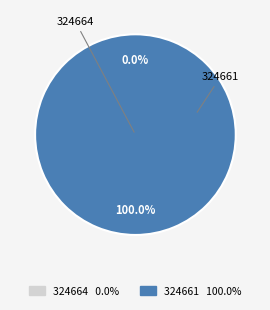

How much of the chart is everything except 324664?

100.0%